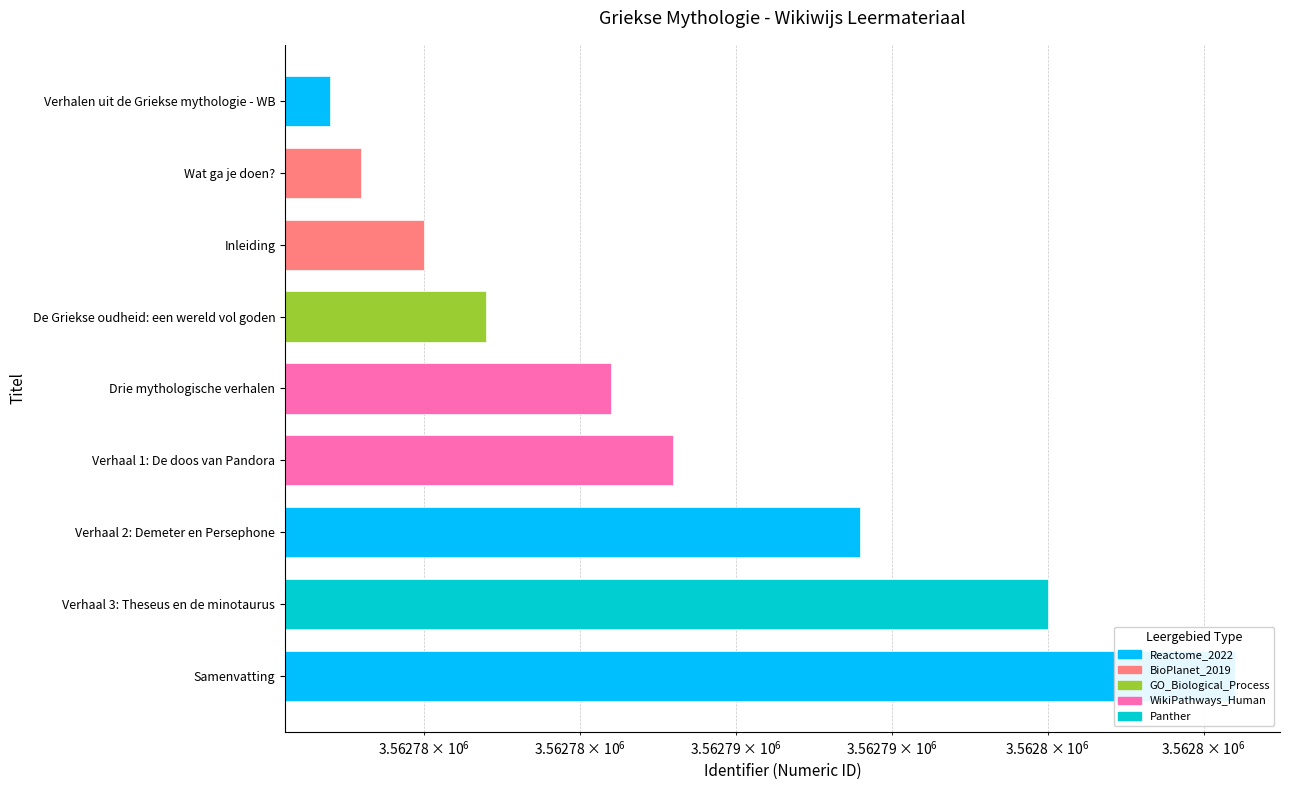

What is the average value?

3562788